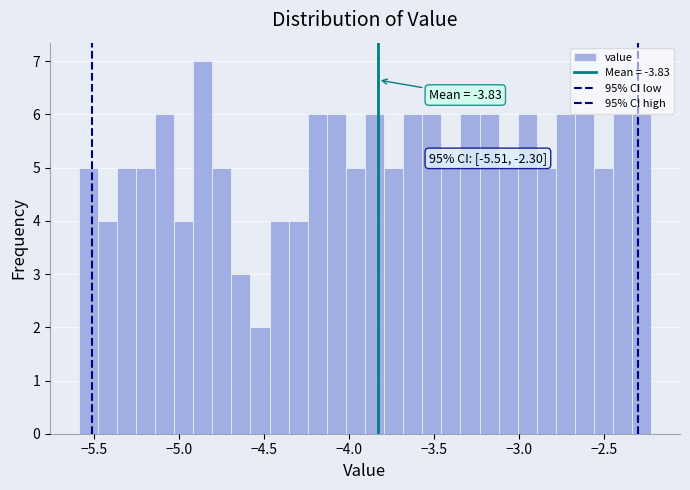

Read against the x-axis, roughly where is the centre of the tallest bar?

-4.85